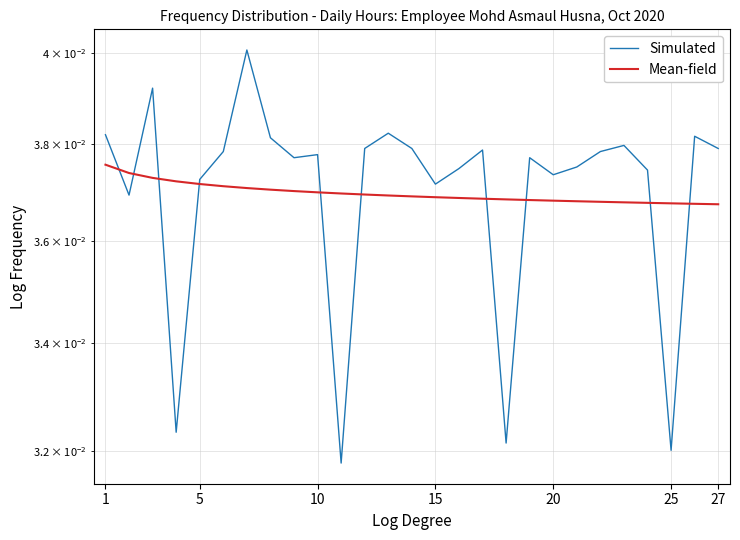

Does the chart have visible grid lines?

Yes